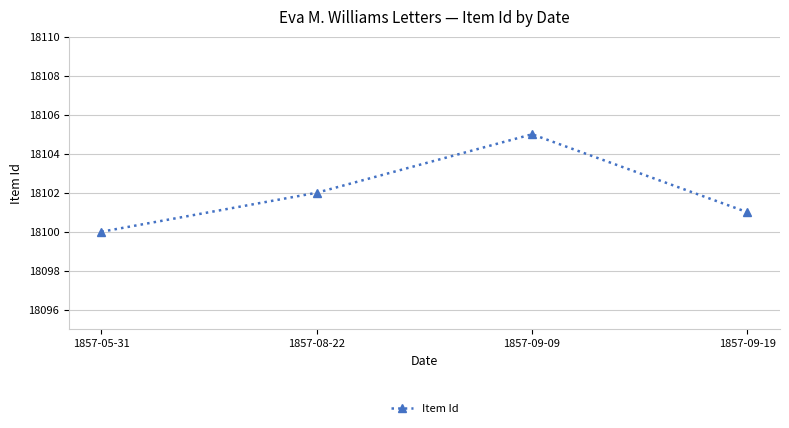

The chart shows a value of 32034 at 1857-09-09. True or false?

False